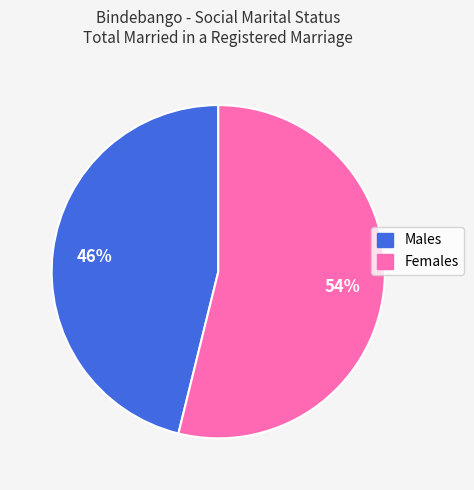

Which has a higher value, Males or Females?

Females